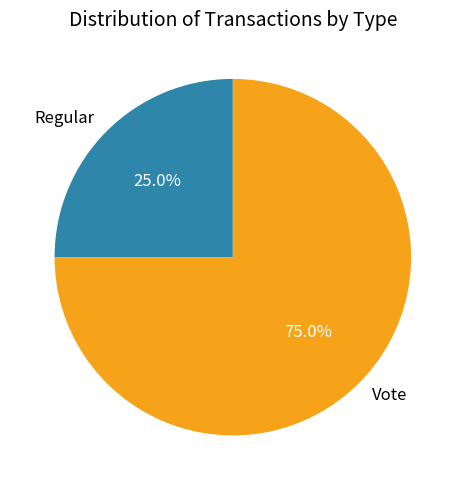

To the nearest percent, what portion does Vote represent?

75%